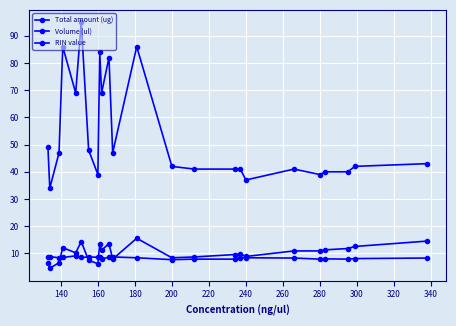

What is the difference between the maximum and second lowest values in the Volume (ul) series?

58.0